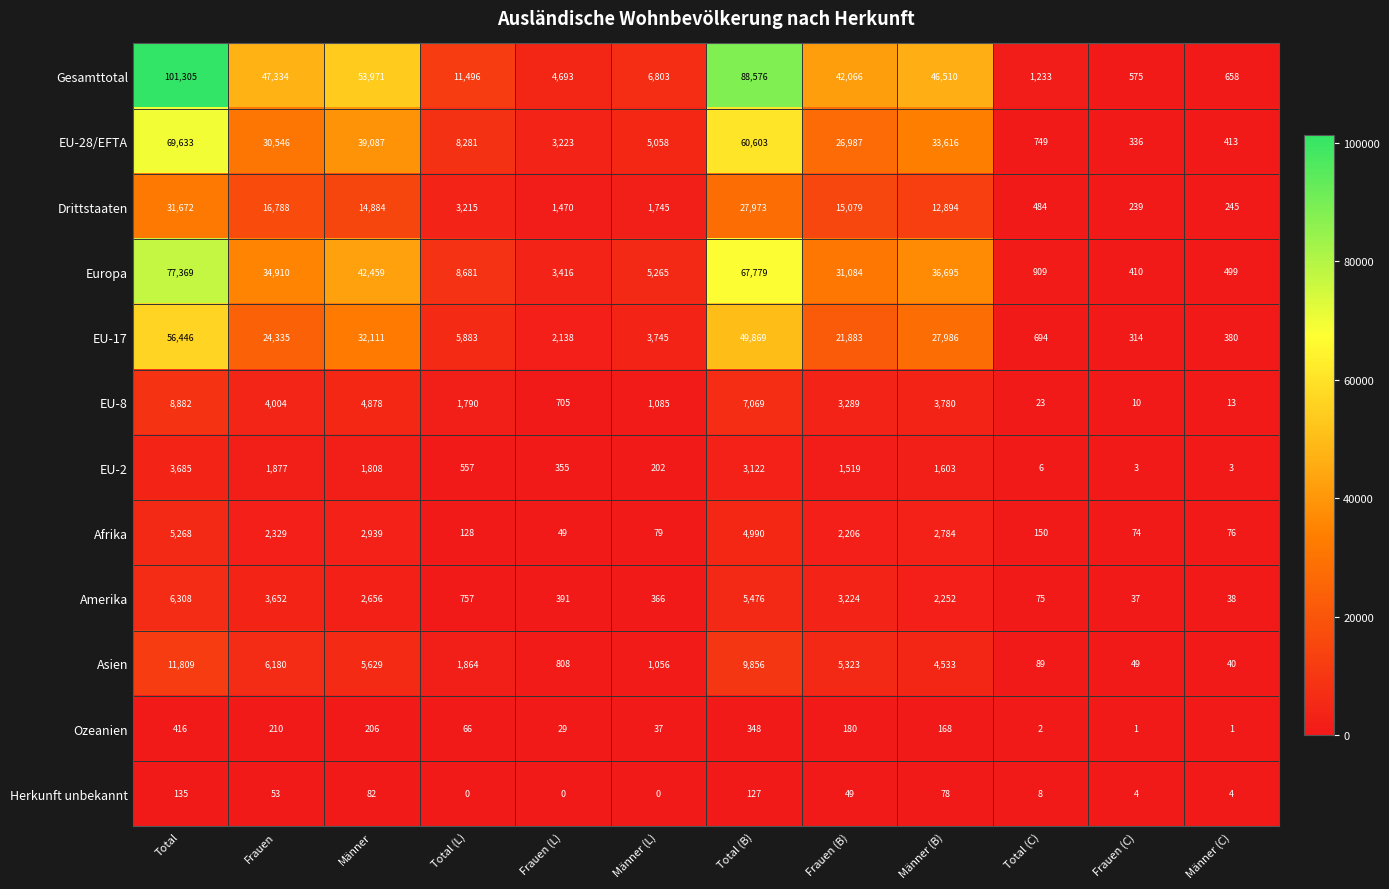

List the series in order of their peak value, highest first.

Gesamttotal, Europa, EU-28/EFTA, EU-17, Drittstaaten, Asien, EU-8, Amerika, Afrika, EU-2, Ozeanien, Herkunft unbekannt